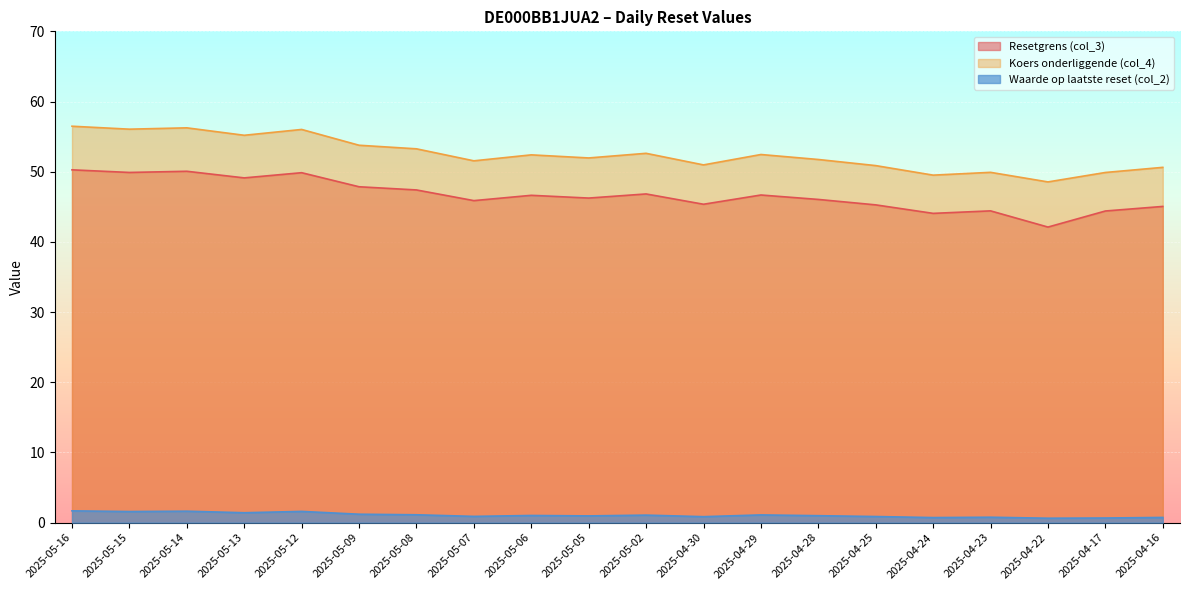

Between 2025-04-23 and 2025-04-16, which is larger?

2025-04-16